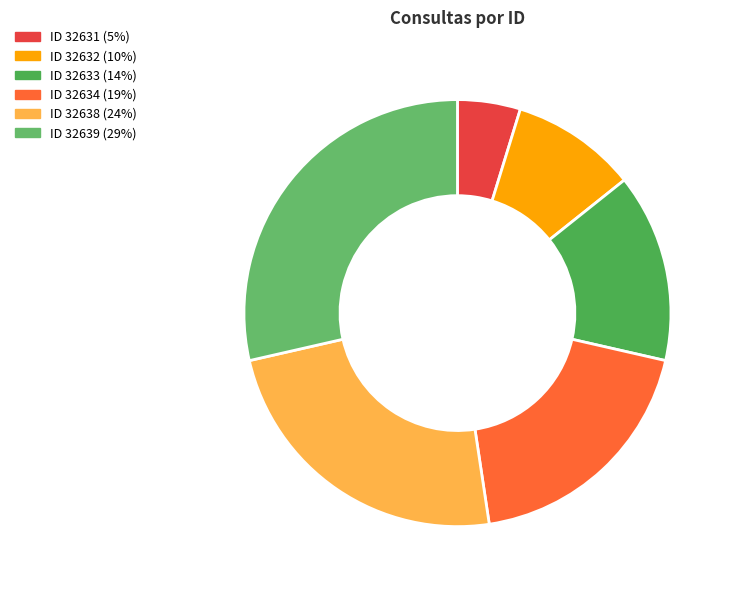

Count the number of slices in the pie.

6